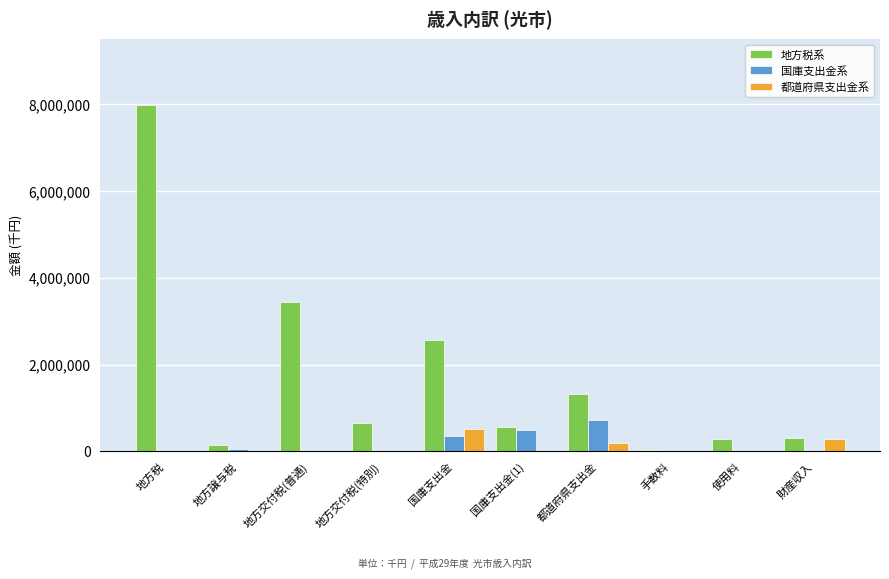

Is it true that 都道府県支出金系 equals 839355 at 国庫支出金?

False